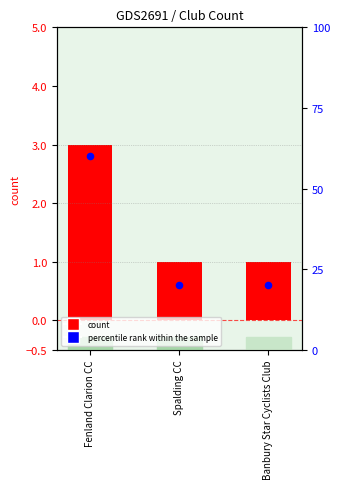

Which series has the largest total across all categories?

percentile rank within the sample